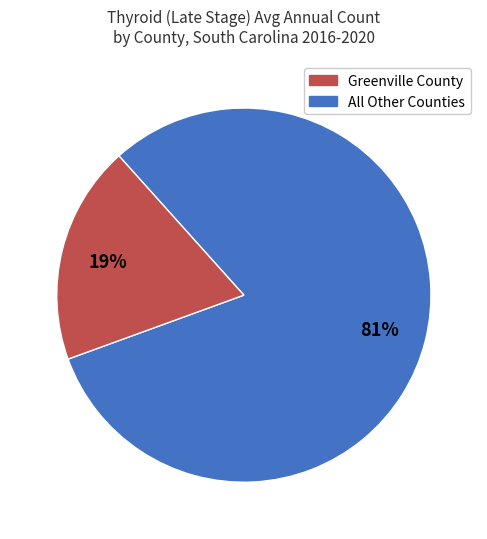

Does any single category account for the majority?

Yes